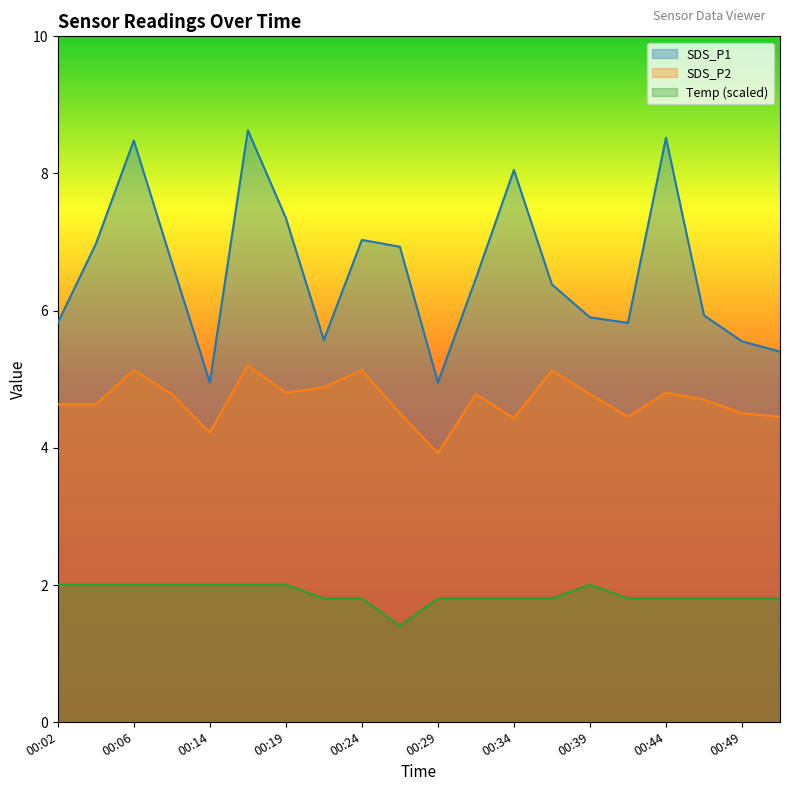

True or false: SDS_P2 has more than 1 interior local peaks.

True